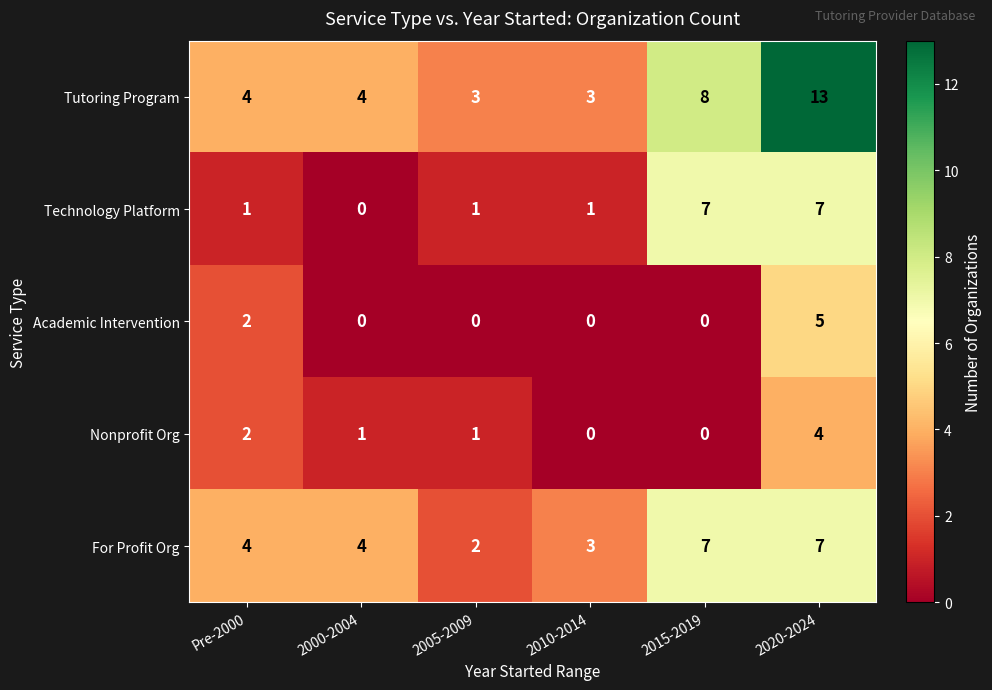

Where is Academic Intervention nearest to the value 2?

Pre-2000